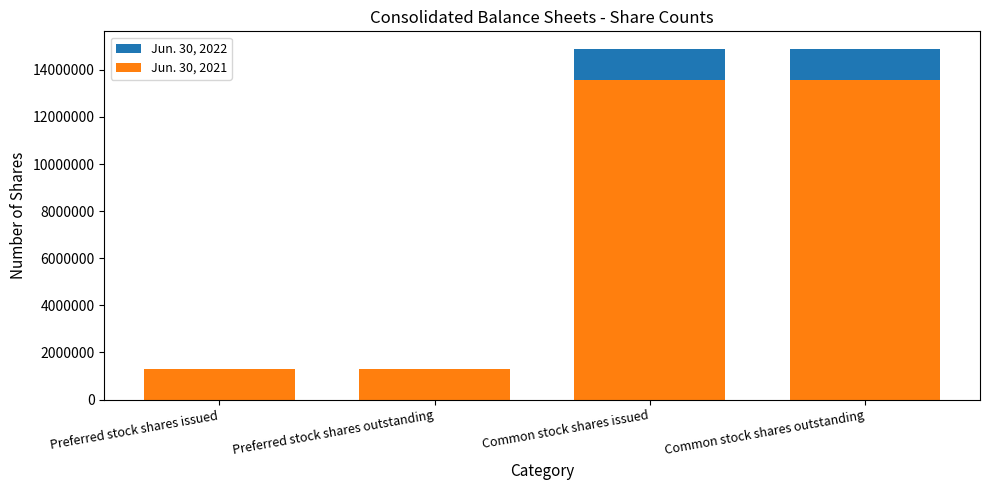

Count the number of data series in this chart.

2